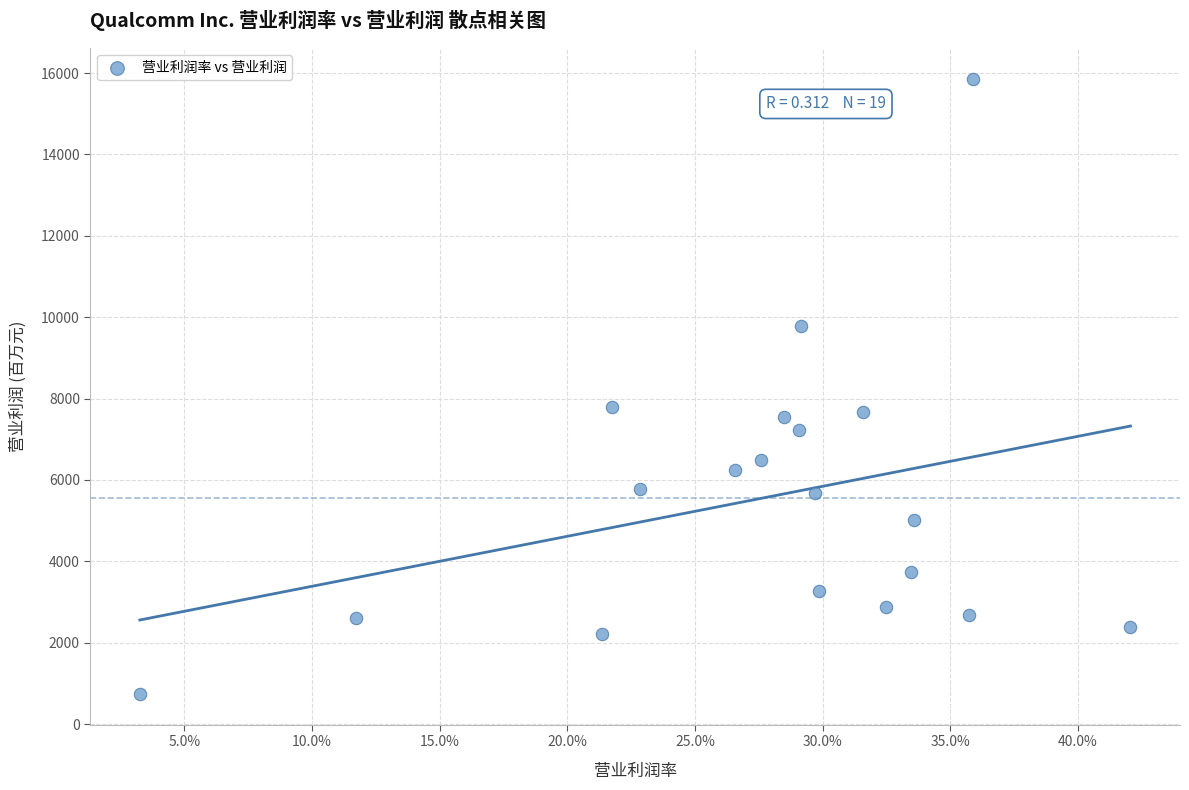

What is the range of Y values (max minus min)?

15118